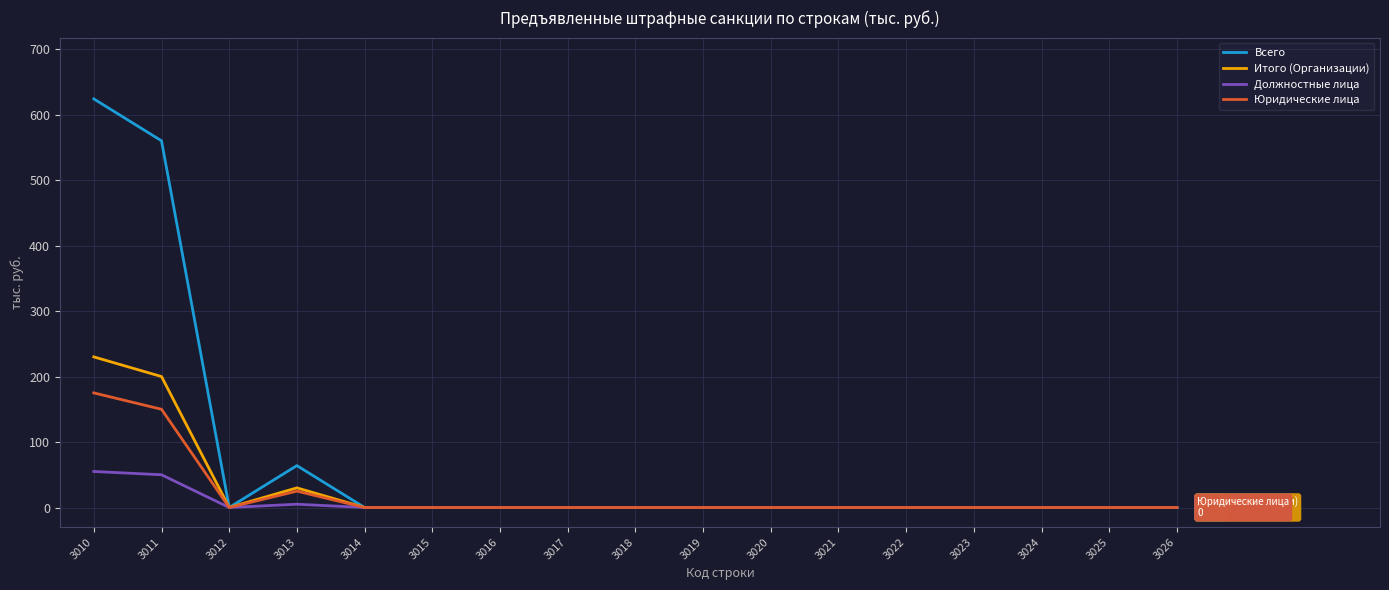

The value of Всего at 3012 is 0. True or false?

True